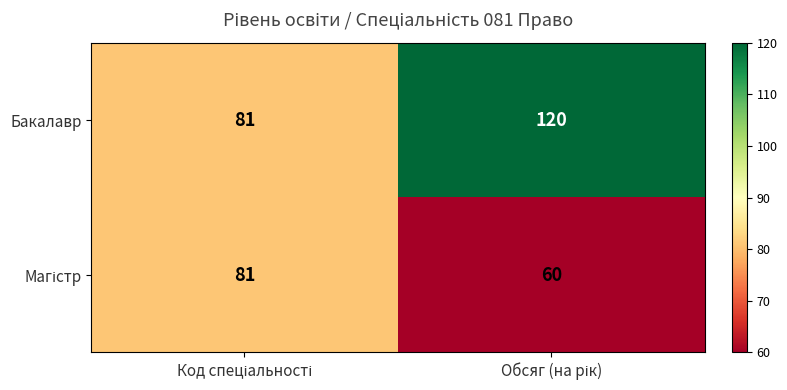

Which series has the widest spread of values?

Бакалавр